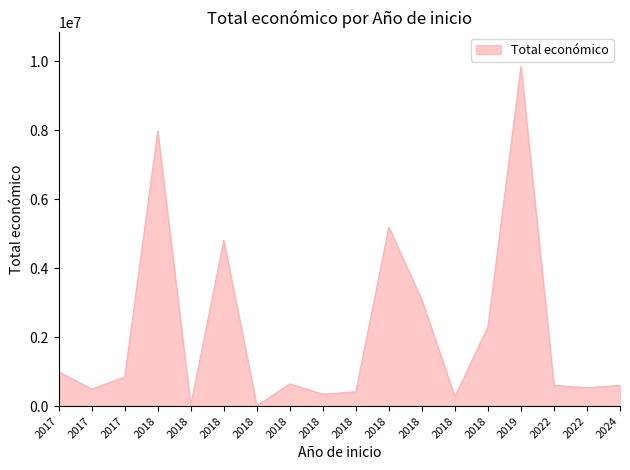

List the labels in order of value, largest first.

2019, 2018, 2018, 2018, 2018, 2018, 2017, 2017, 2018, 2024, 2022, 2022, 2017, 2018, 2018, 2018, 2018, 2018